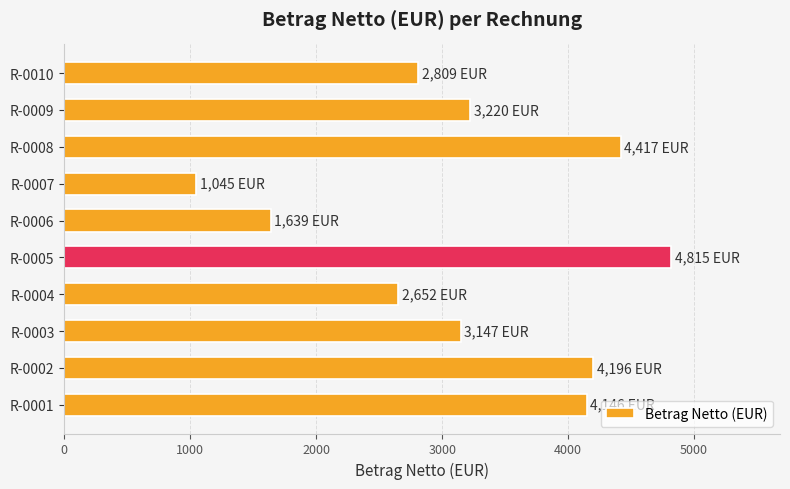

The value at R-0005 is 2201. True or false?

False